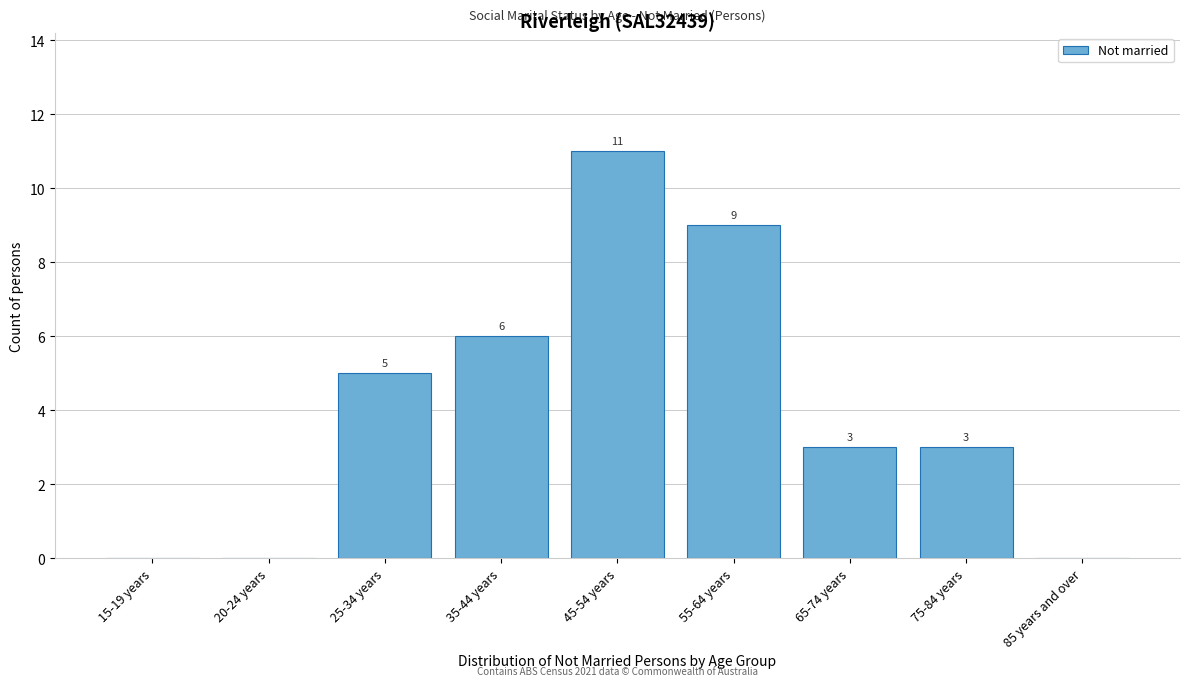

Reading left to right, what are all the values shown in this chart?

15-19 years=0	20-24 years=0	25-34 years=5	35-44 years=6	45-54 years=11	55-64 years=9	65-74 years=3	75-84 years=3	85 years and over=0